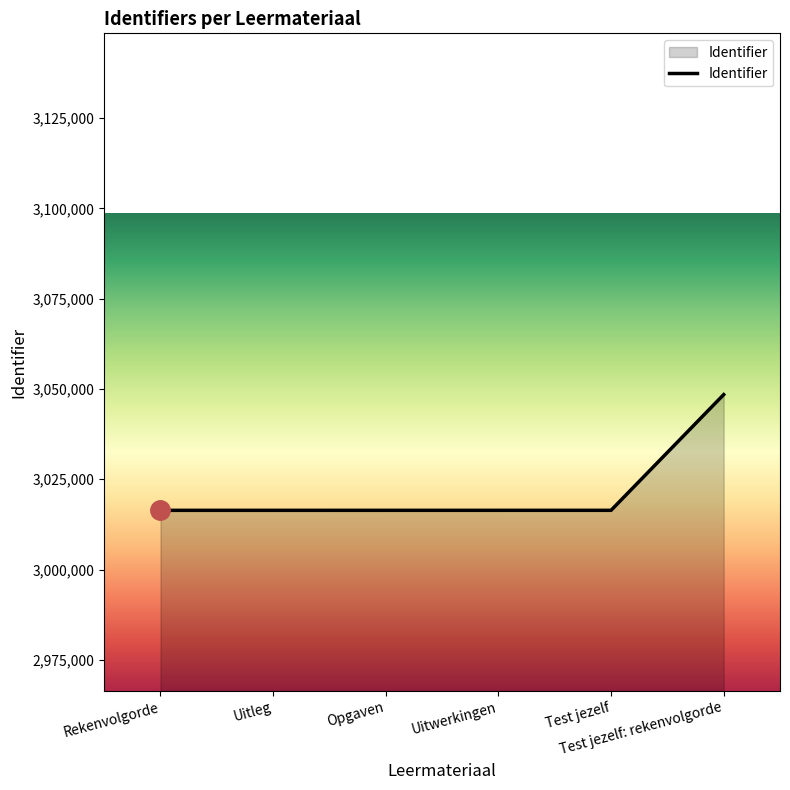

What is the difference between the maximum and second lowest values?

32040